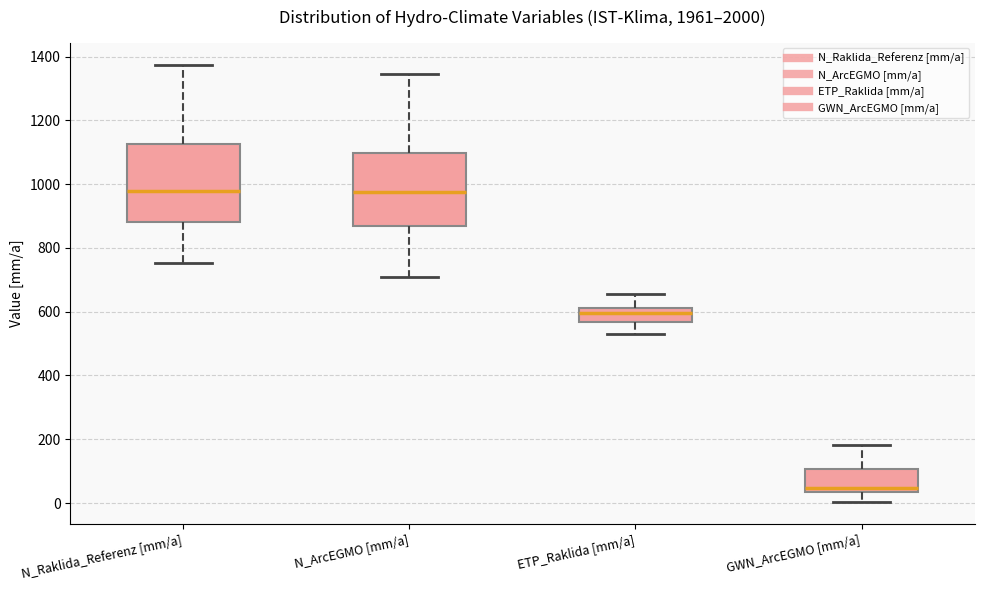

Where is the lower edge of the box for GWN_ArcEGMO [mm/a] on the y-axis? The values are not printed on the chart, so give them approximately, as read against the axis.

40